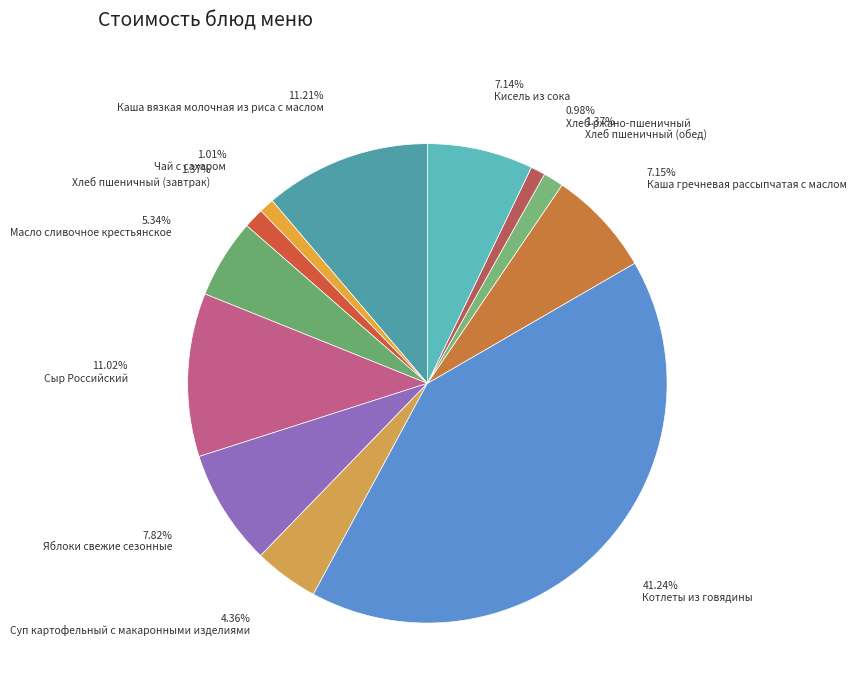

To the nearest percent, what is the difference between the largest and smallest slice percentages?

40%